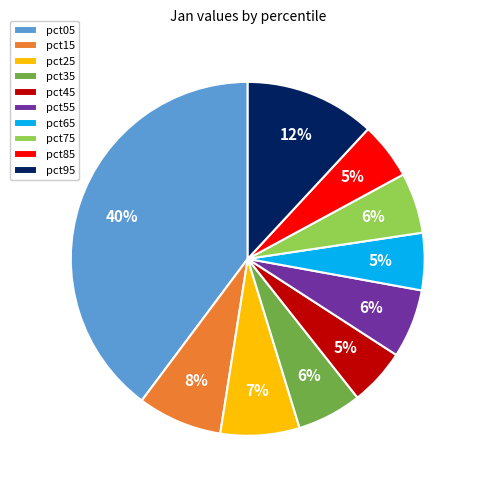

What is the largest slice in the pie chart?

pct05